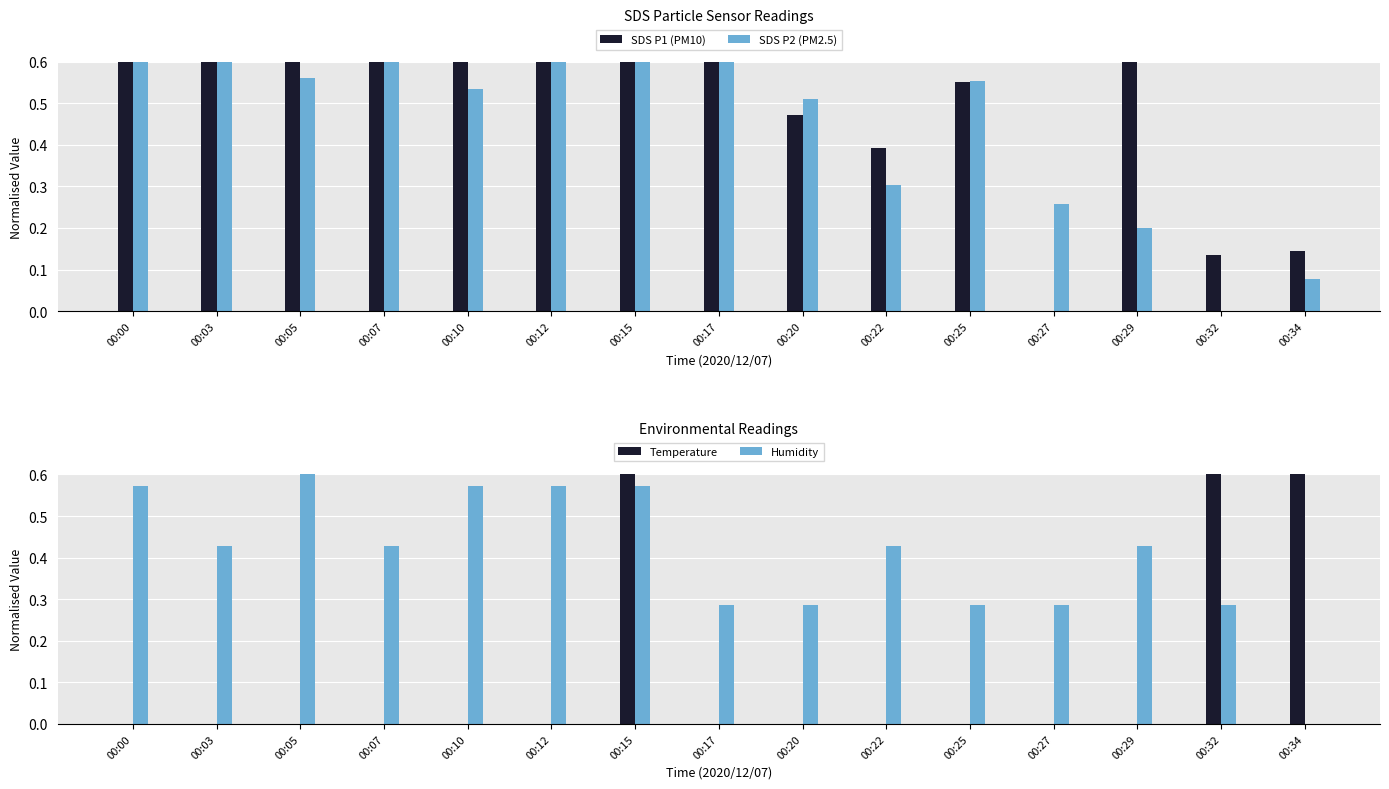

What is the sum of all Humidity values?

6.4